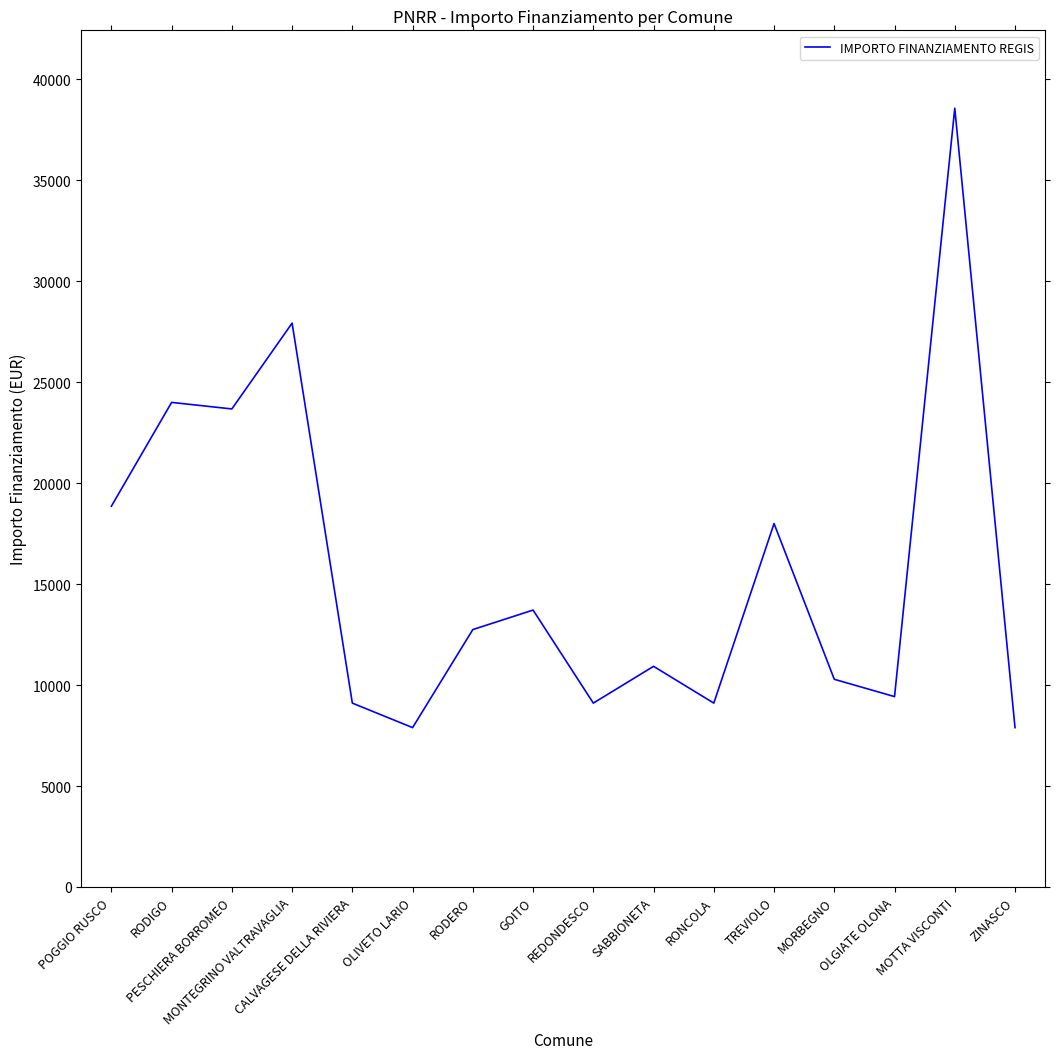

What is the maximum value shown in the chart?

38565